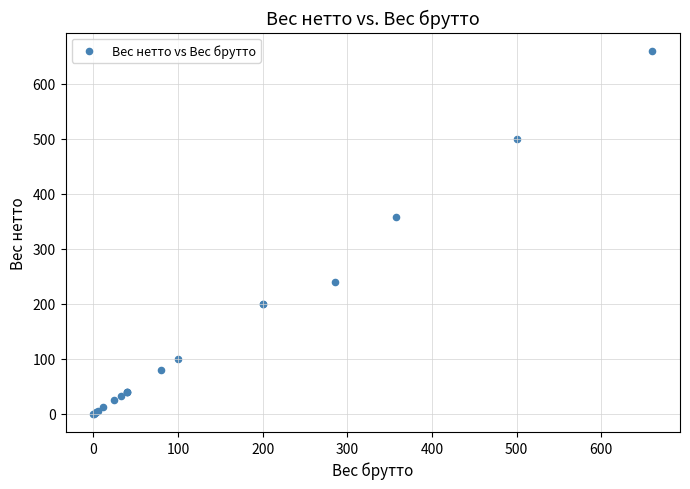

What Y value in the scatter plot is closest to 330?

358.0